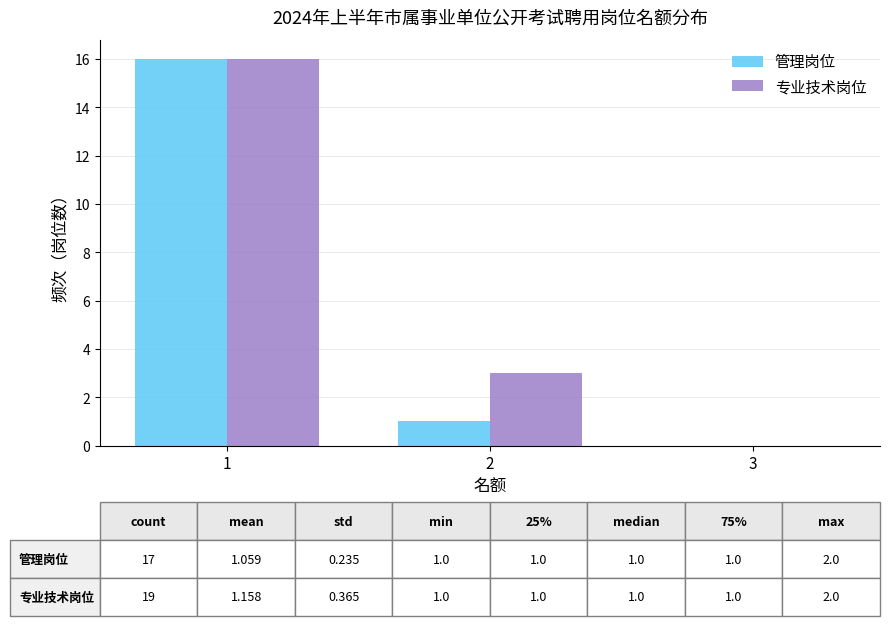

In the 管理岗位 series, which range on the x-axis has the tallest bar?

0.5 to 1.5